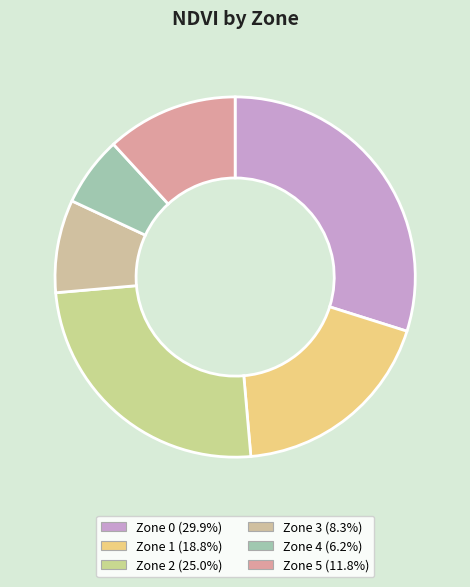

Combined, do Zone 2 and Zone 5 account for over 50%?

No